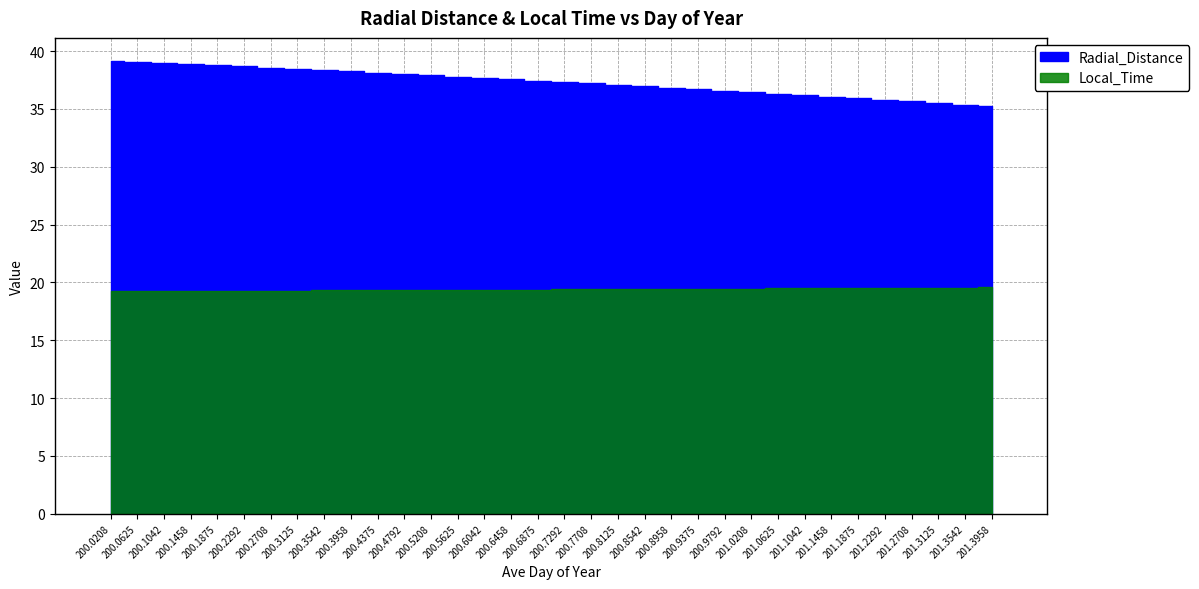

What is the value of the Local_Time bar at the 34th from the left?

19.6